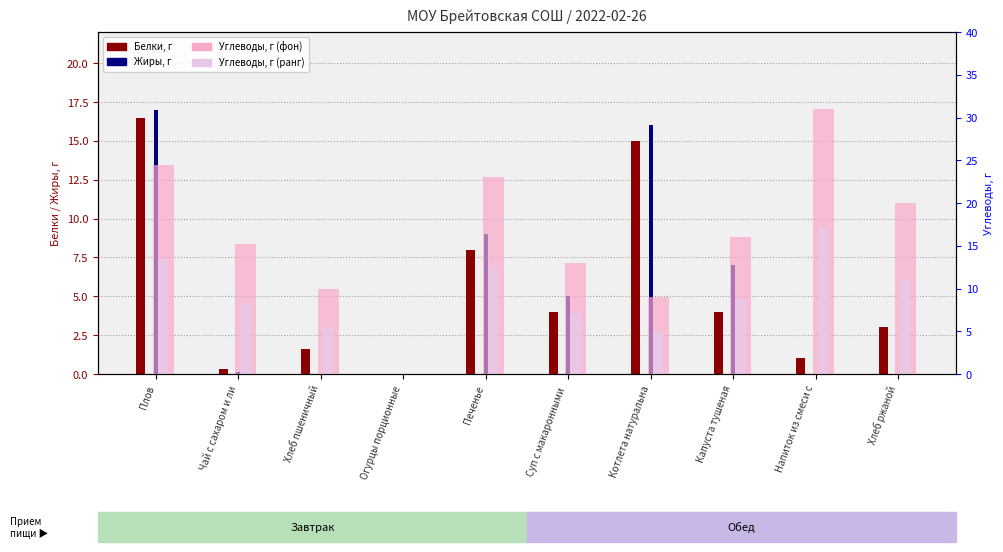

Which label corresponds to the largest value in the chart?

Напиток из смеси с